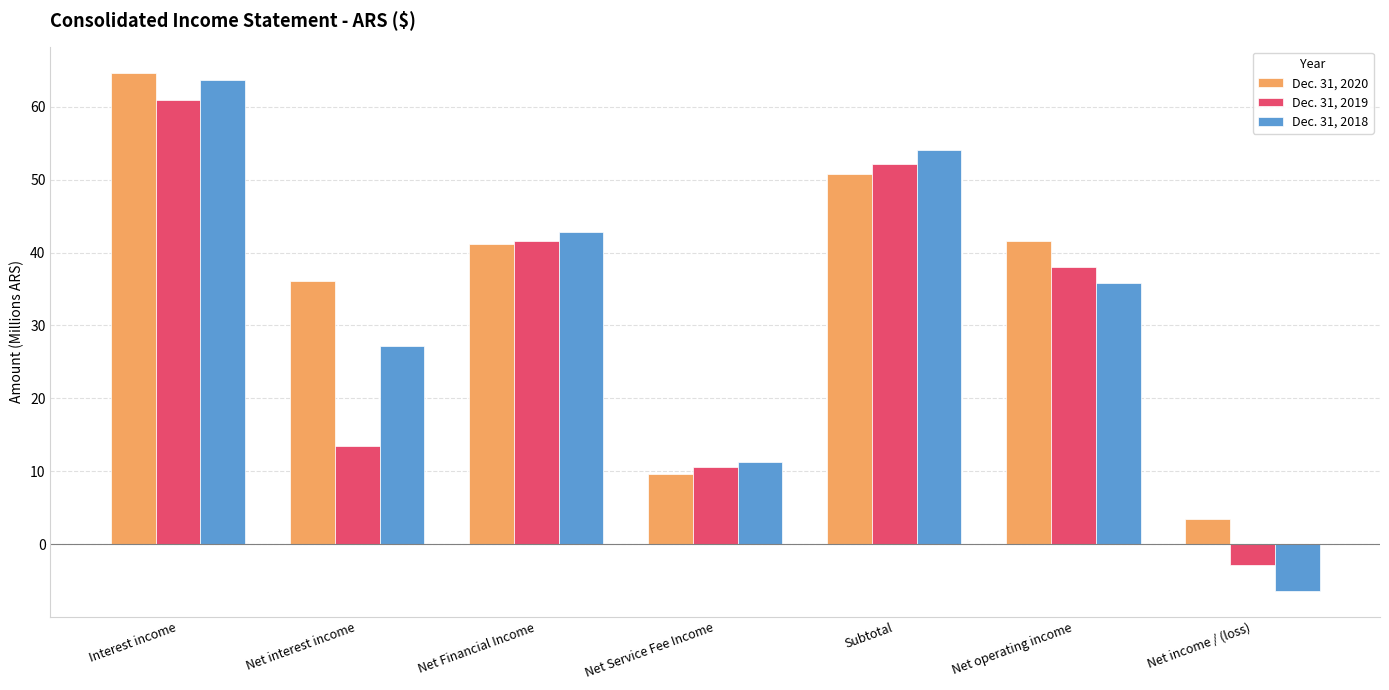

The value of Dec. 31, 2018 at Net Service Fee Income is 11.2. True or false?

True